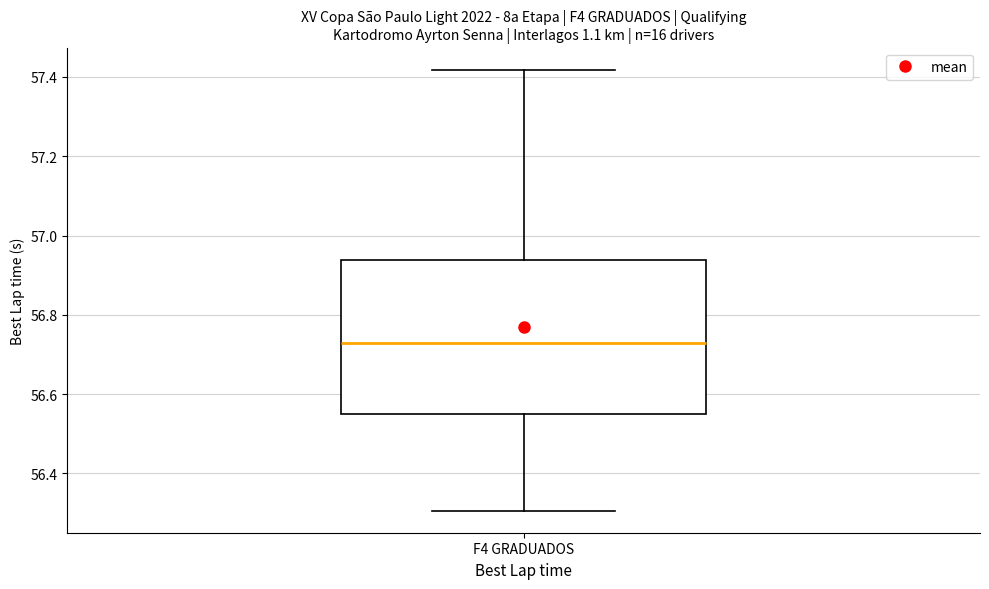

Transcribe this box plot: give where the median line is, the range the box spans, and where the two whiskers end, as read against the y-axis. The values are not printed on the chart, so give them approximately, as read against the axis.

median 56.72, box 56.54 to 56.94, whiskers 56.30 to 57.42